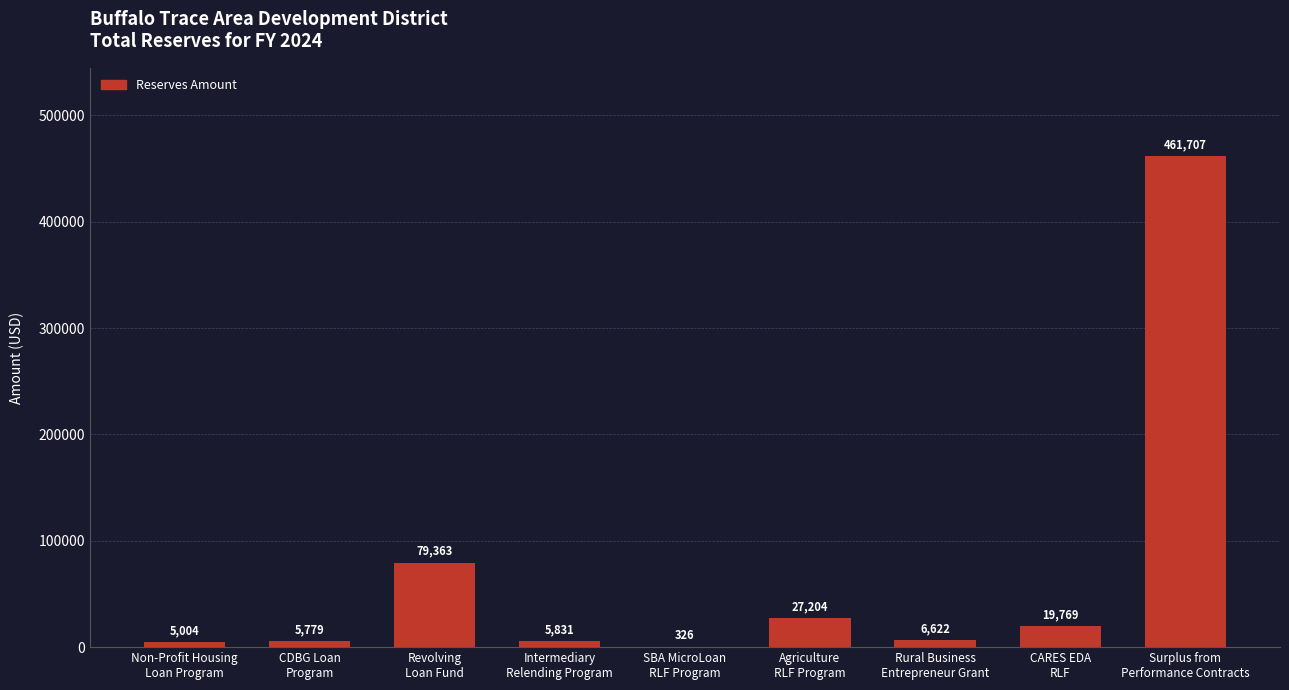

What is the greatest value displayed?

461707